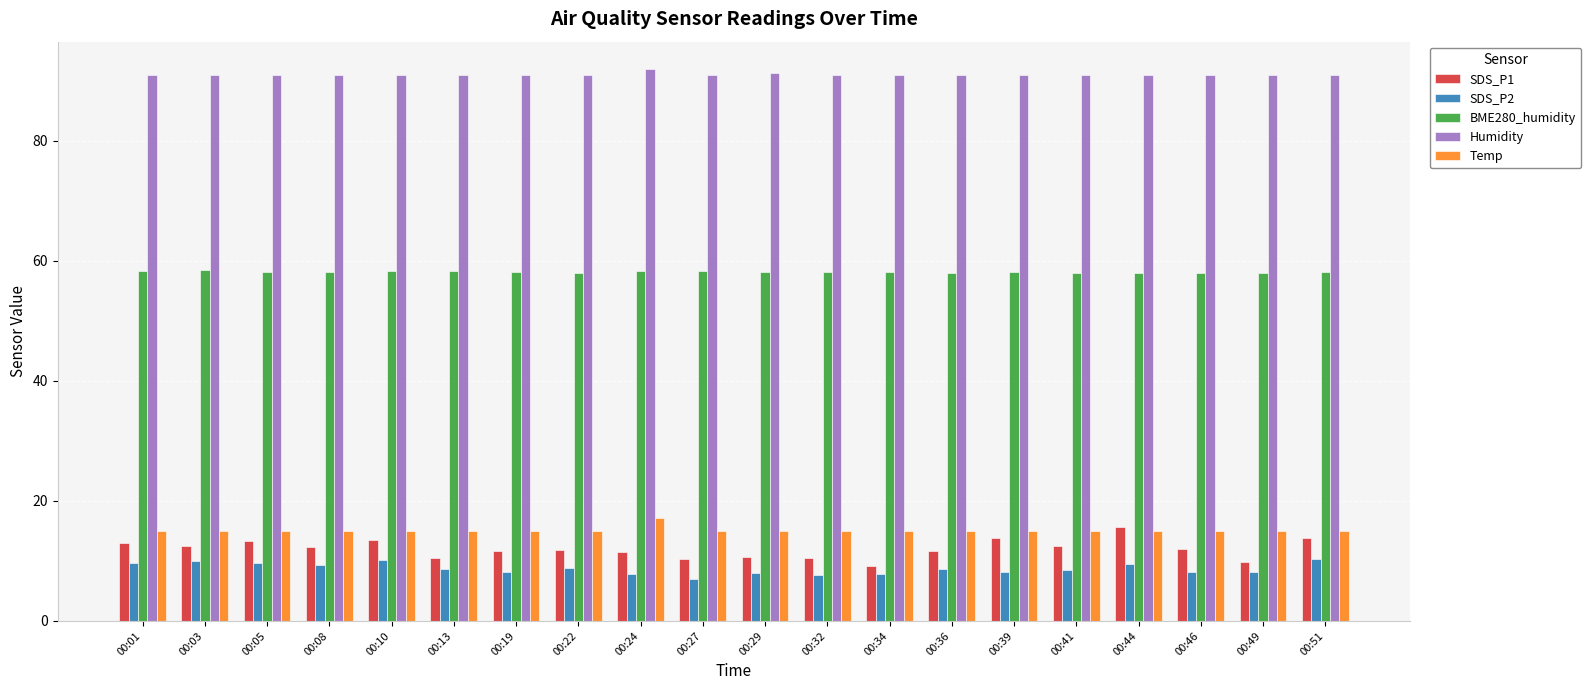

Is the value of SDS_P2 at 00:24 greater than the value of Temp at 00:05?

No